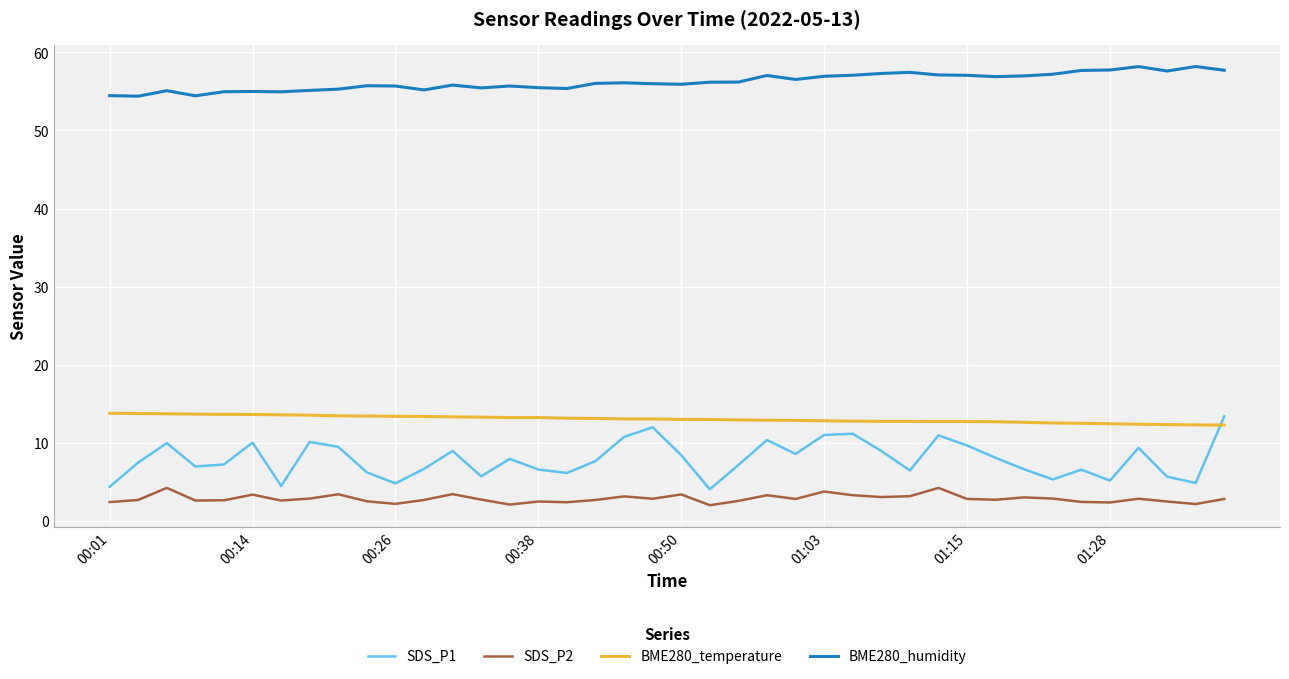

What is the difference between the maximum and minimum values in the SDS_P2 series?

2.2